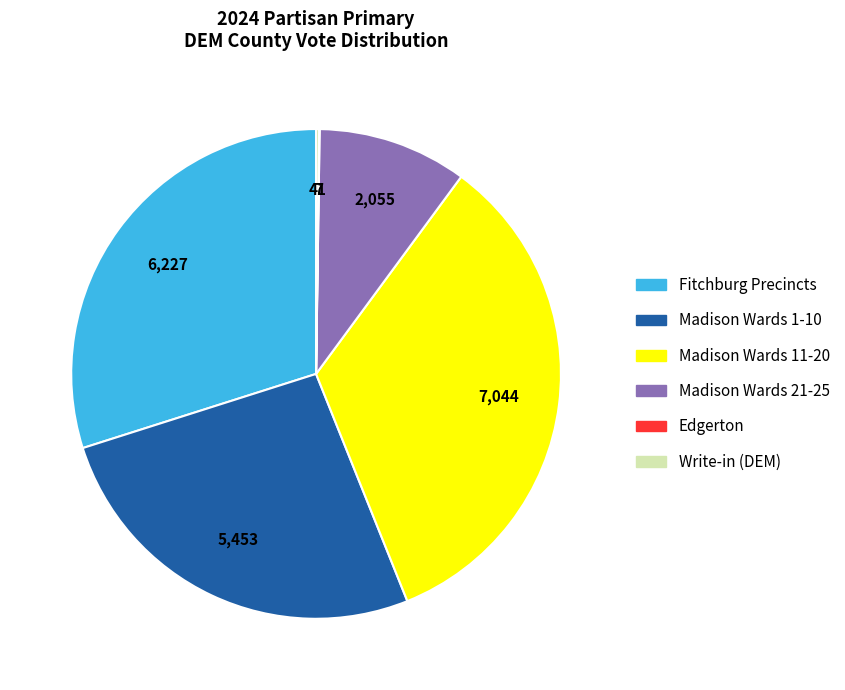

Is there any slice that represents more than half of the pie?

No